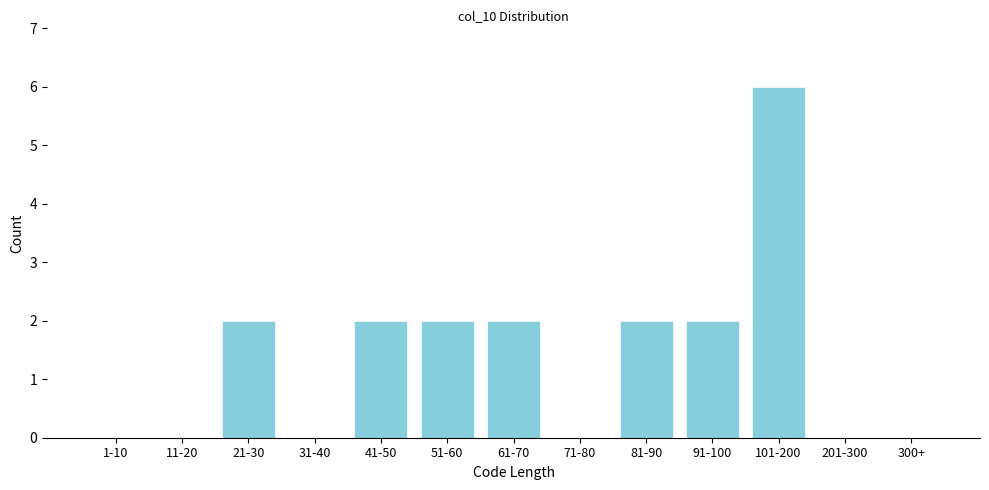

Reading left to right, what are all the values shown in this chart?

1-10=0	11-20=0	21-30=2	31-40=0	41-50=2	51-60=2	61-70=2	71-80=0	81-90=2	91-100=2	101-200=6	201-300=0	300+=0